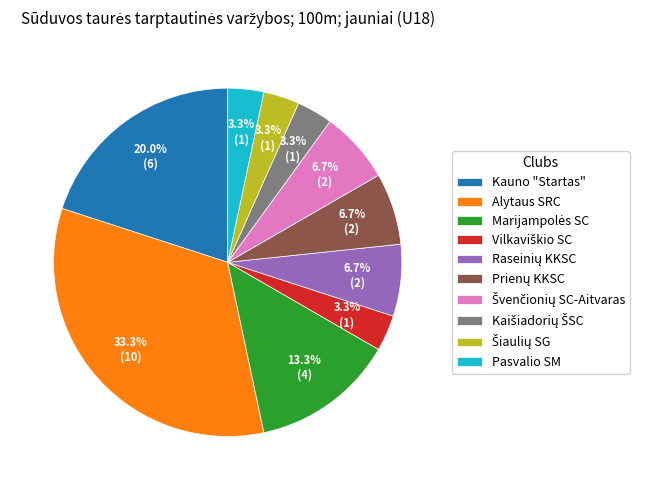

How many segments does this pie chart have?

10